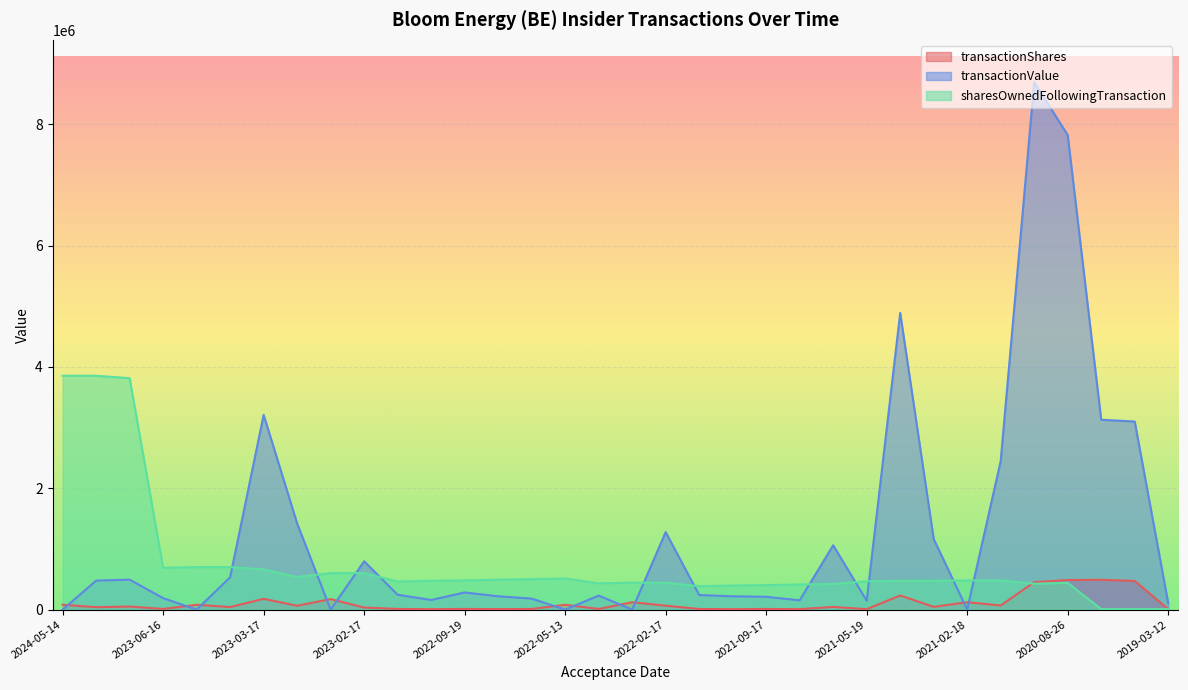

Reading right to left, transcribe all the data shown in this chart.

transactionShares: 8000	473175	491558	488247	452299	68194	122250	45256	233334	7431	44356	7646	11186	7104	10524	65065	122499	10823	80000	10937	8500	11500	7424	11161	34575	173107	63777	177786	42239	80000	11087	50746	40112	80000
transactionValue: 108160	3101331	3129602	7822840	8697484	2449338	0	1164699	4891334	147054	1060898	153858	211172	219880	240494	1278026	0	231567	0	181882	219895	282785	159245	245430	797354	0	1419676	3210356	533901	0	189477	494266	478536	0
sharesOwnedFollowingTransaction: 8000	8000	8000	442095	427577	481633	481633	474511	474511	467080	422724	415078	403892	396788	386264	443698	443698	432875	512875	501938	493438	481938	474514	463353	601885	601885	538108	662872	700633	700633	689546	3815253	3855141	3855141